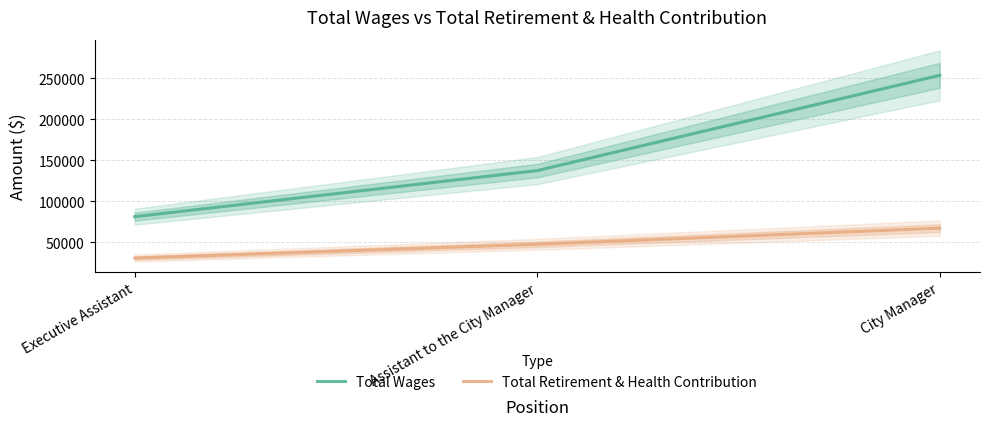

What are all the series names shown in the legend?

Total Wages, Total Retirement & Health Contribution